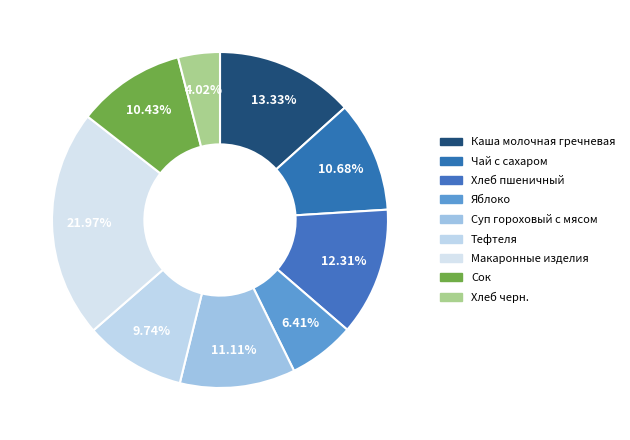

To the nearest percent, what is the average slice percentage?

11%